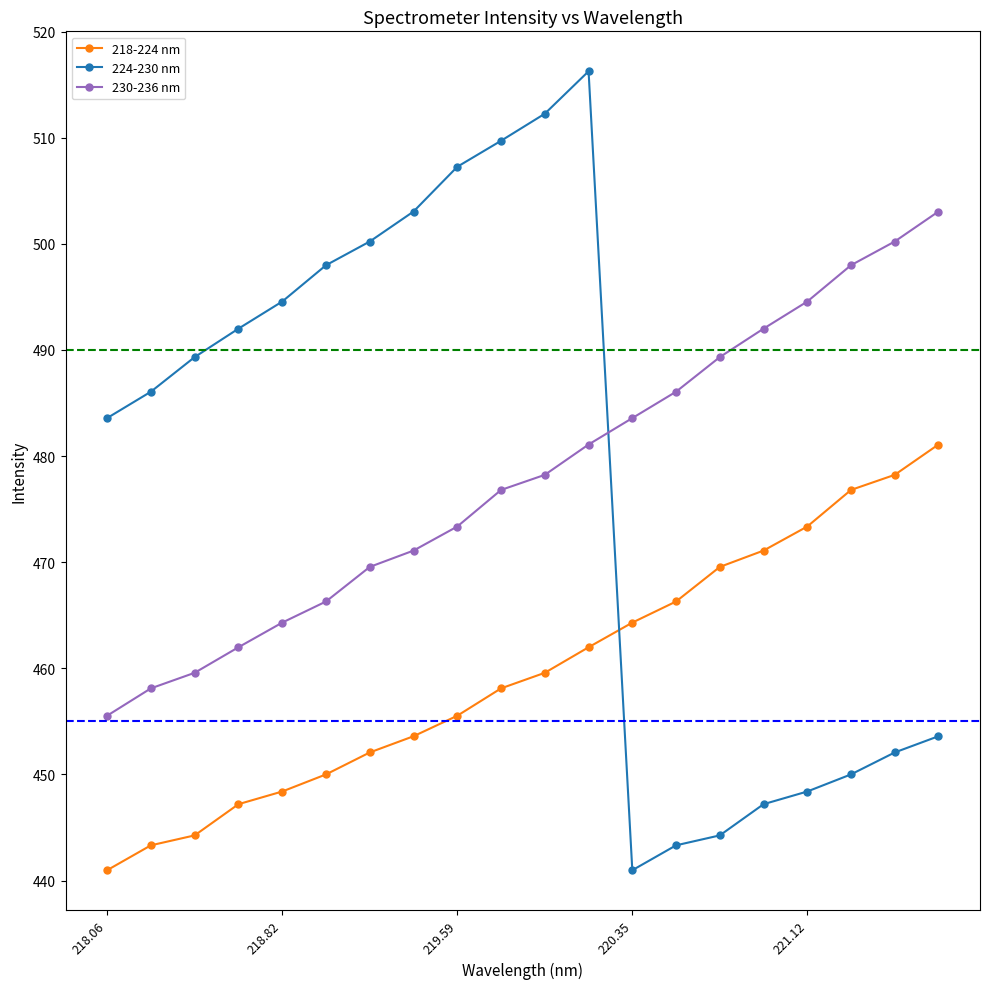

Which series has the largest range (max minus min)?

224-230 nm